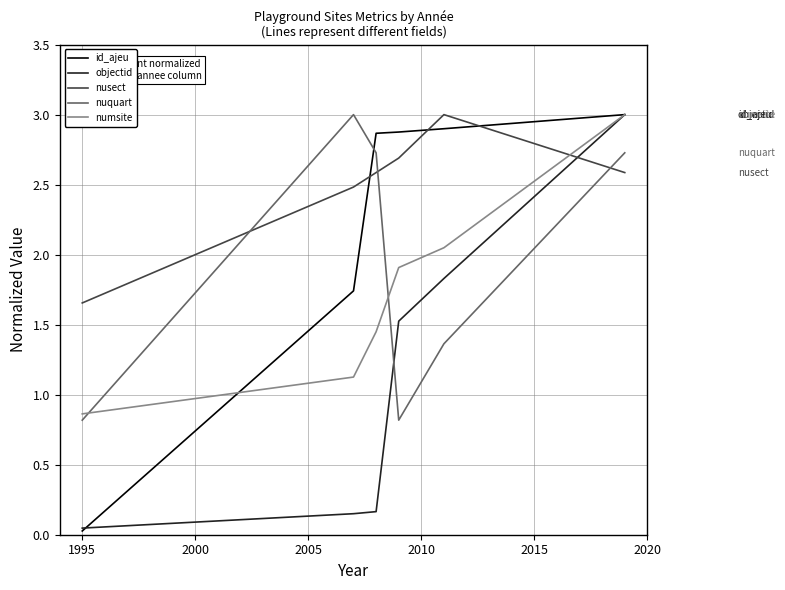

Which series has the largest total across all categories?

nusect